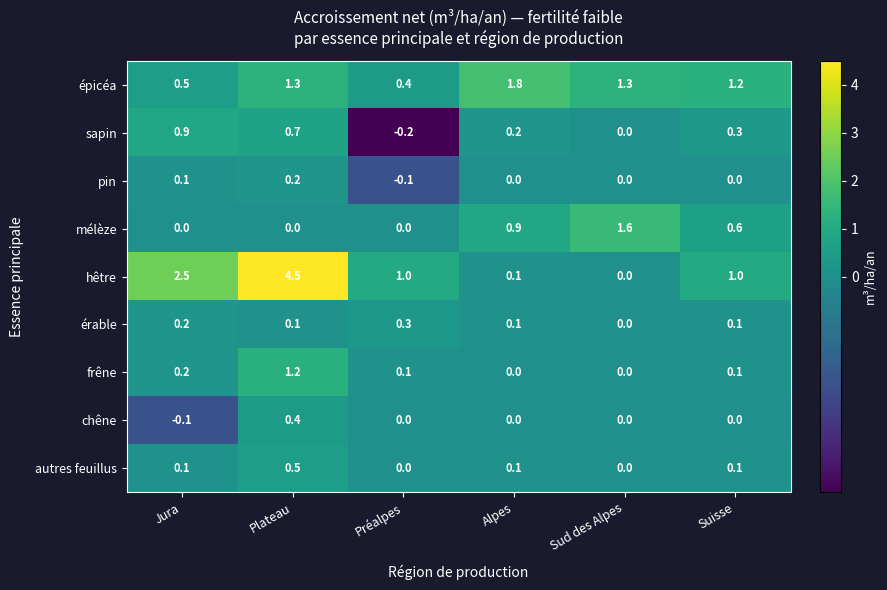

At which label does chêne first exceed 0?

Plateau